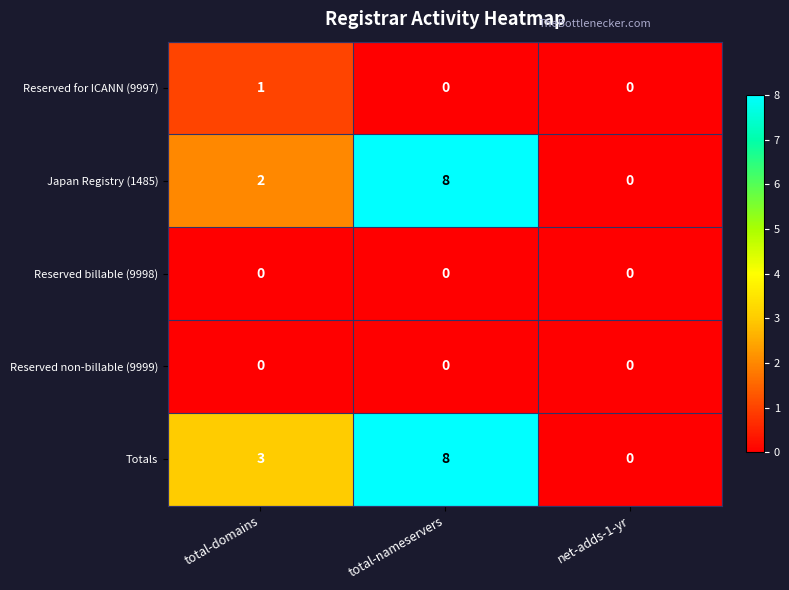

Is the value of Reserved billable (9998) at total-nameservers greater than the value of Reserved for ICANN (9997) at total-domains?

No